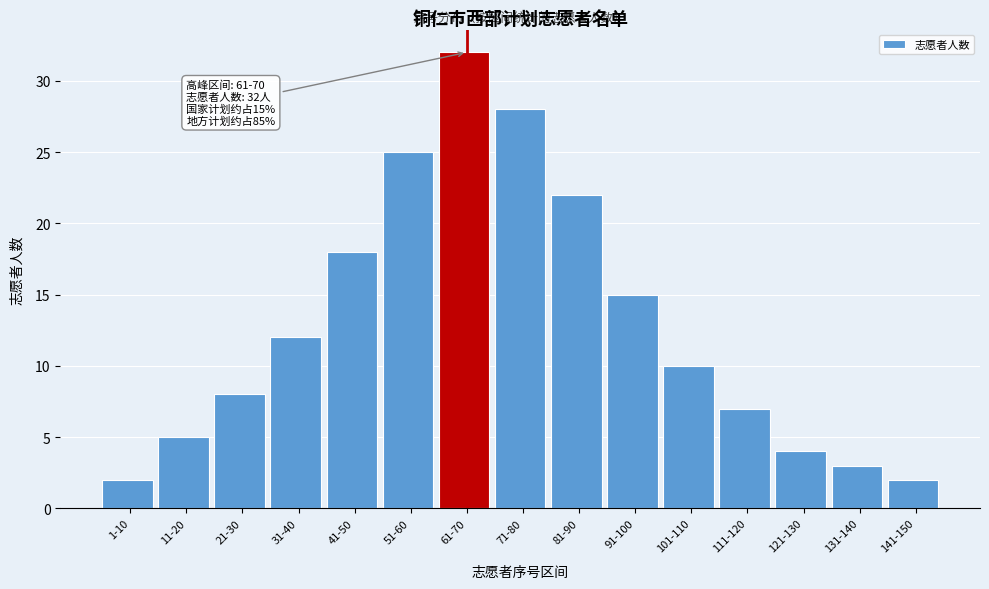

Reading left to right, extract all data points from this chart.

2	5	8	12	18	25	32	28	22	15	10	7	4	3	2